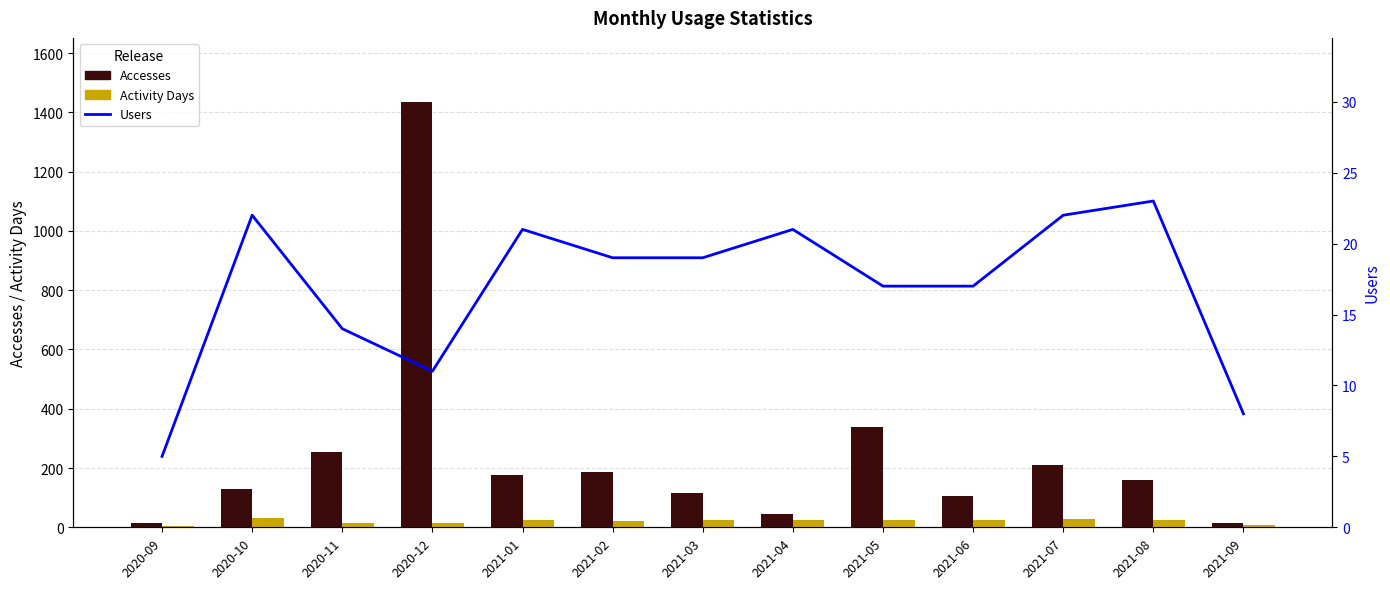

Where is Users nearest to the value 14?

2020-11